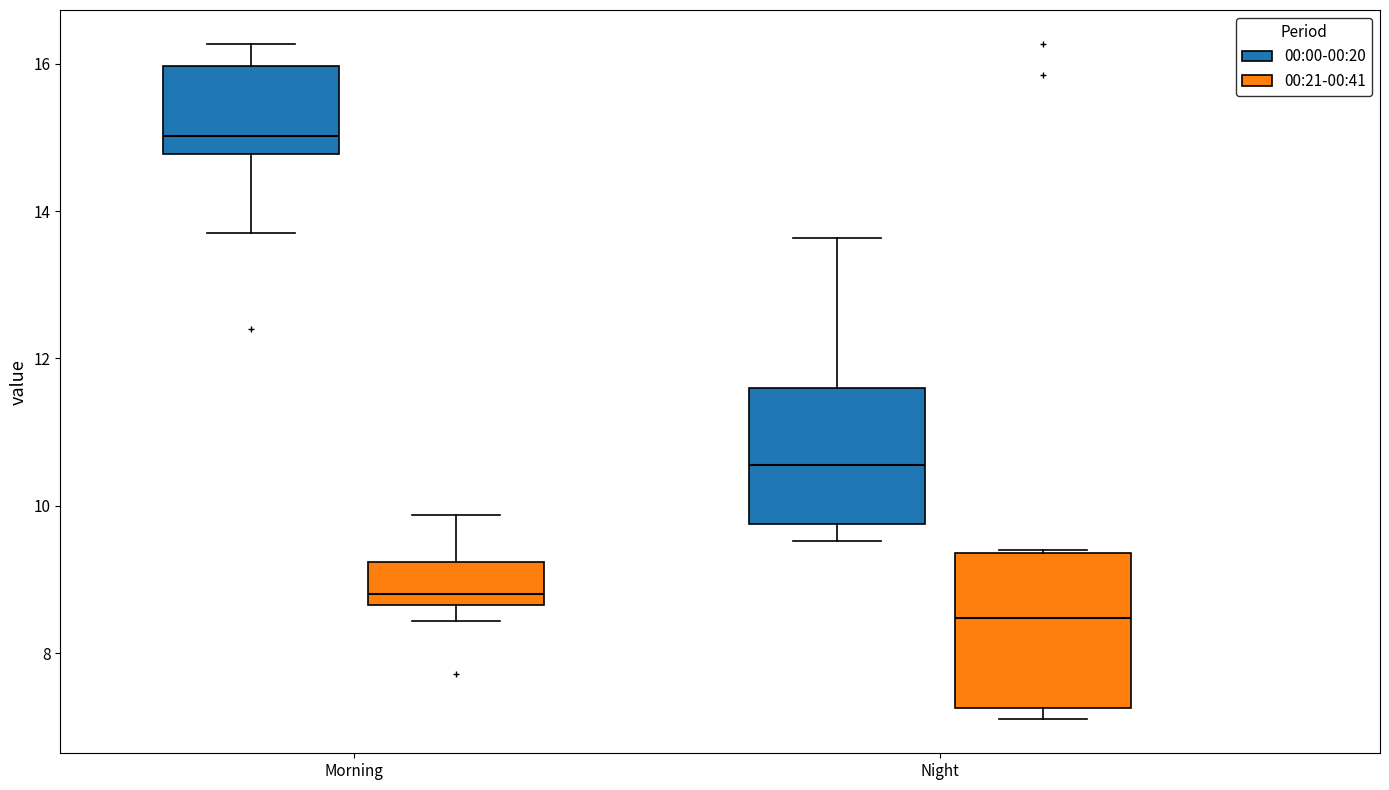

Reading left to right, transcribe this box plot: for each box, give where its median line is, the range the box spans, and where its two whiskers end, as read against the y-axis. The values are not printed on the chart, so give them approximately, as read against the axis.

Morning (00:00-00:20): median 15.0, box 14.8 to 16.0, whiskers 13.8 to 16.2
Morning (00:21-00:41): median 8.8, box 8.6 to 9.2, whiskers 8.4 to 9.8
Night (00:00-00:20): median 10.6, box 9.8 to 11.6, whiskers 9.6 to 13.6
Night (00:21-00:41): median 8.4, box 7.2 to 9.4, whiskers 7.2 (just below the box's lower edge) to 9.4